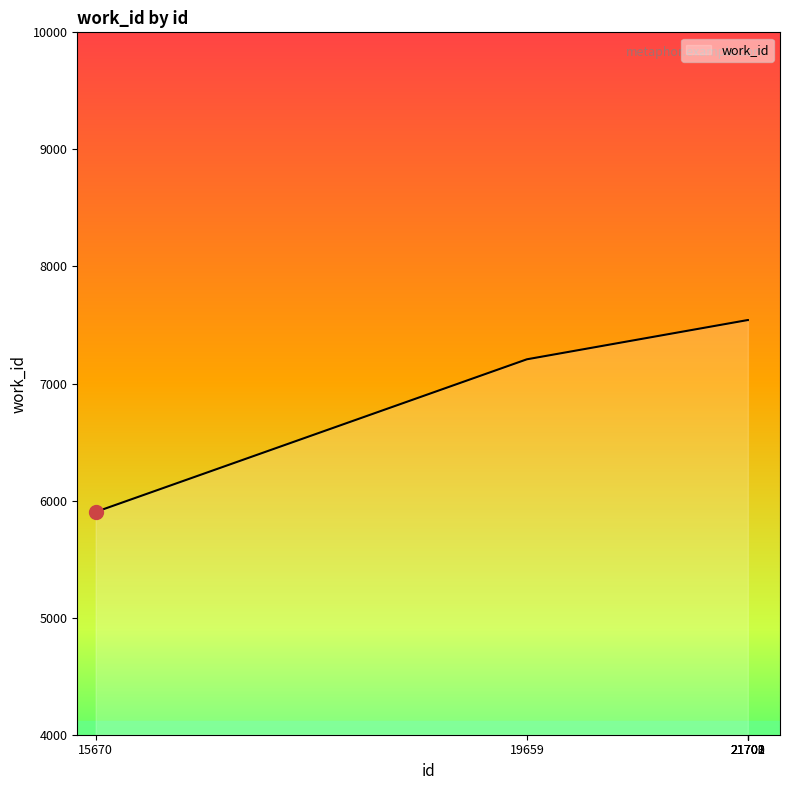

What is the difference between the values at 19659 and 21701?

335